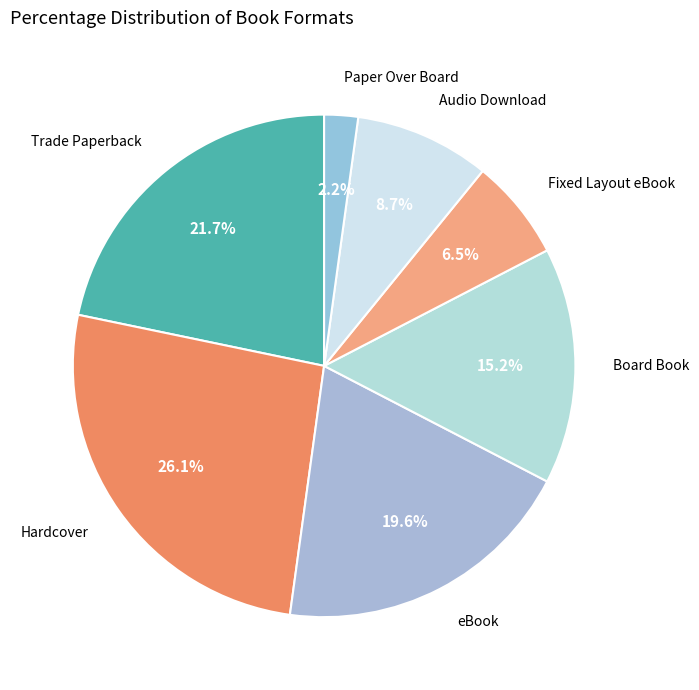

To the nearest percent, what portion does Paper Over Board represent?

2%